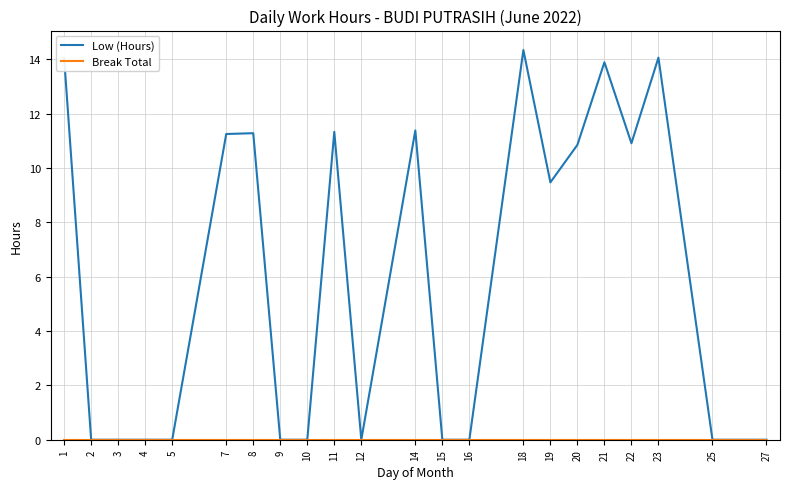

What is the maximum value shown in the chart?

14.3